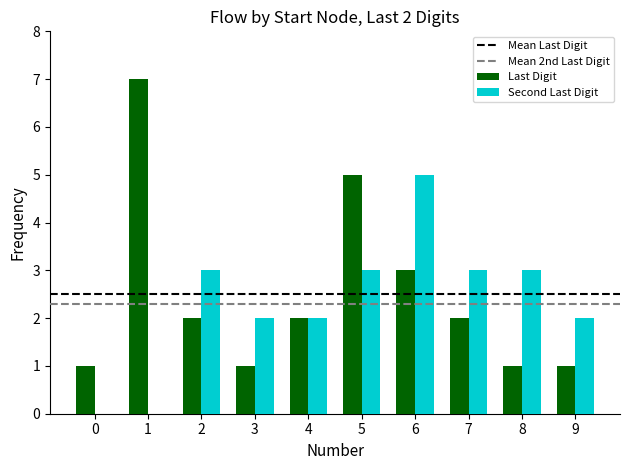

What value does the Second Last Digit series have at 3?

2